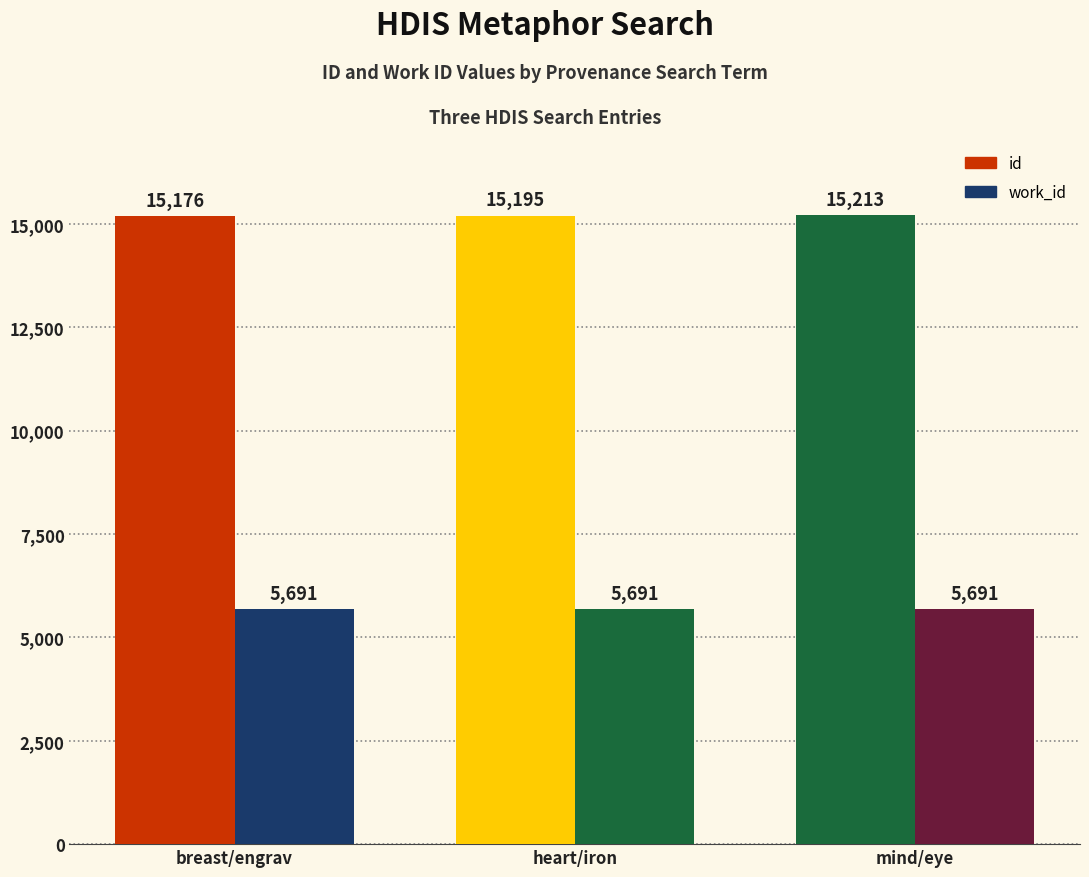

How many data points does each series have?

3